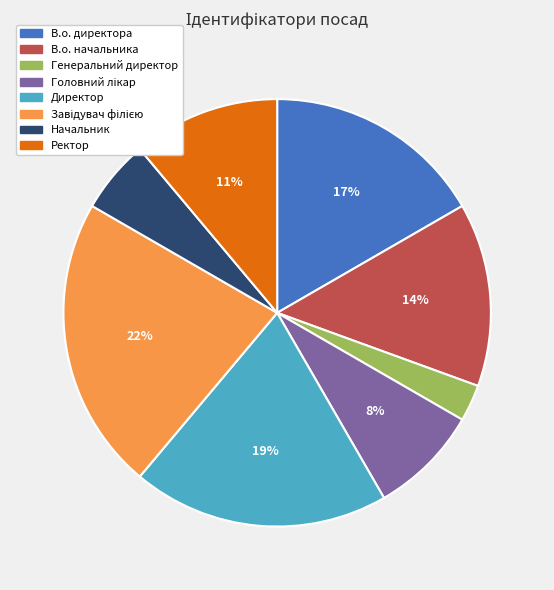

Is the sum of Генеральний директор and В.о. начальника greater than half?

No